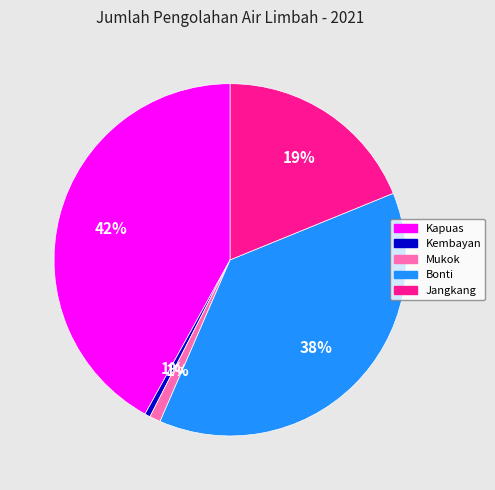

Does any single category account for the majority?

No